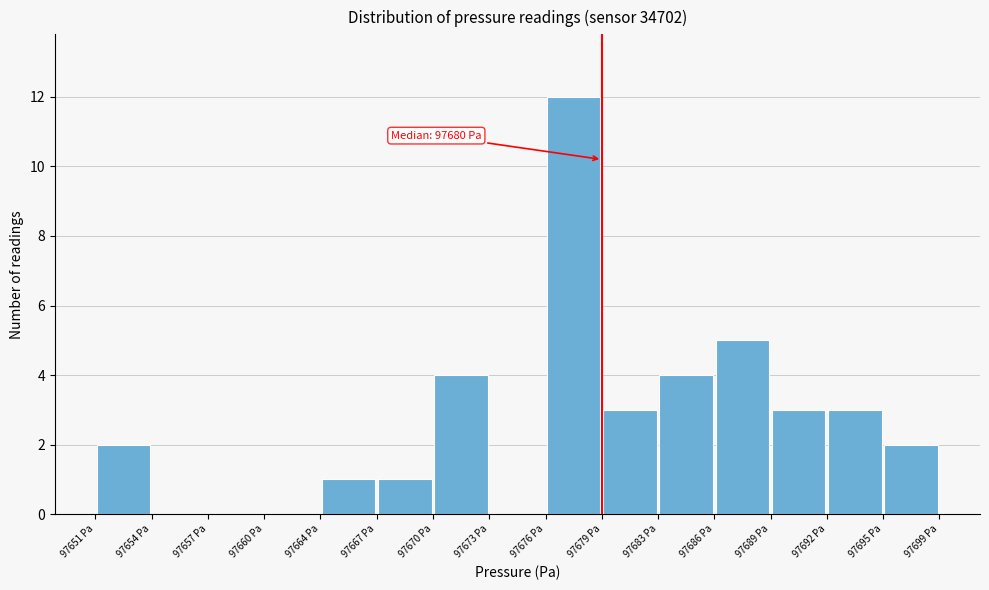

Which range on the x-axis has the tallest bar?

97676.5 to 97679.5